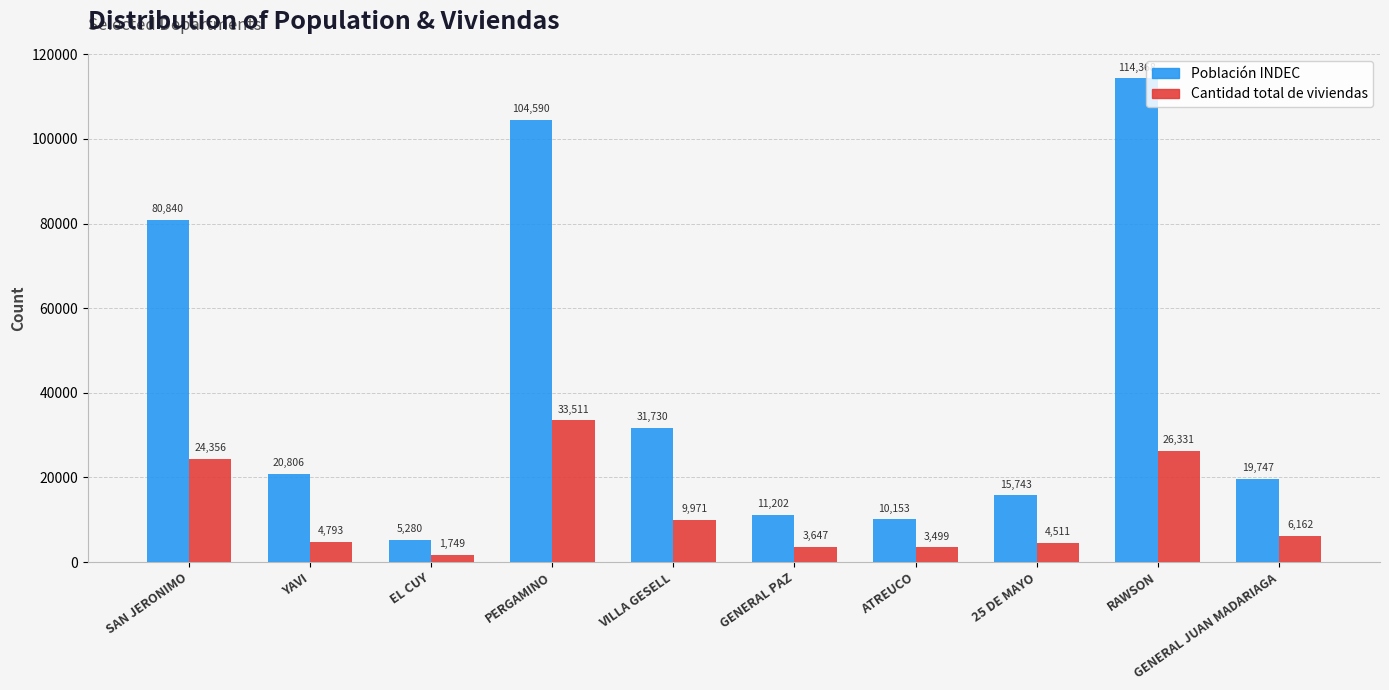

How many values in the Cantidad total de viviendas series are below 6162?

5